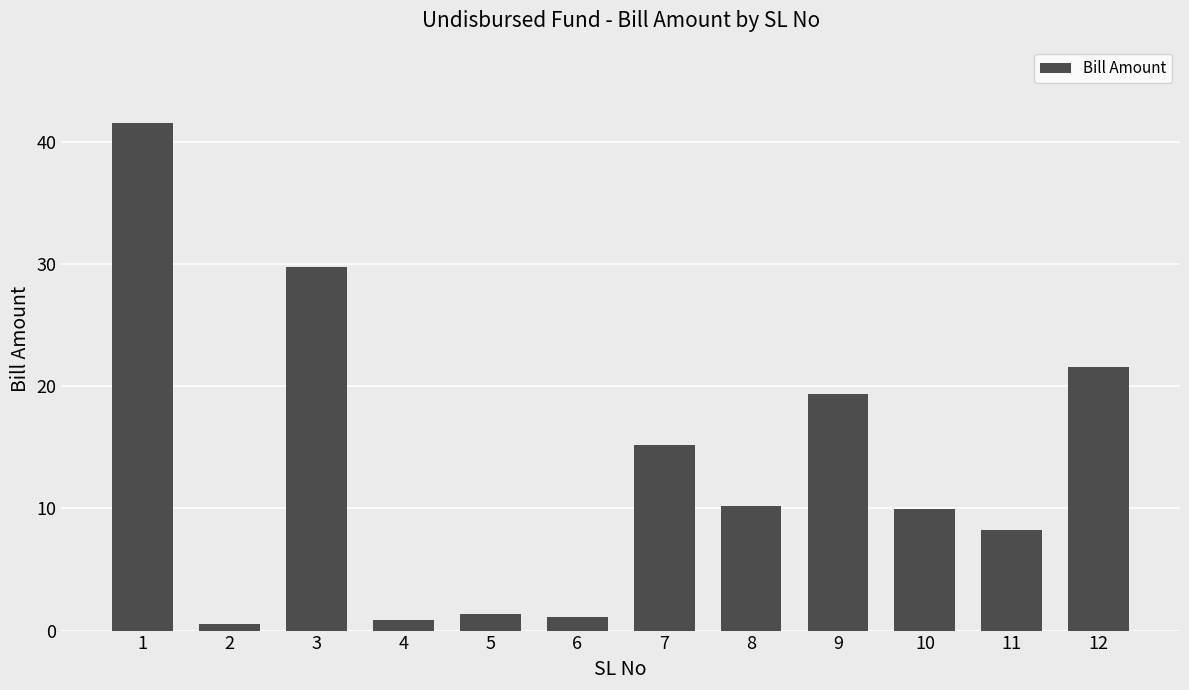

Count the number of categories in the chart.

12